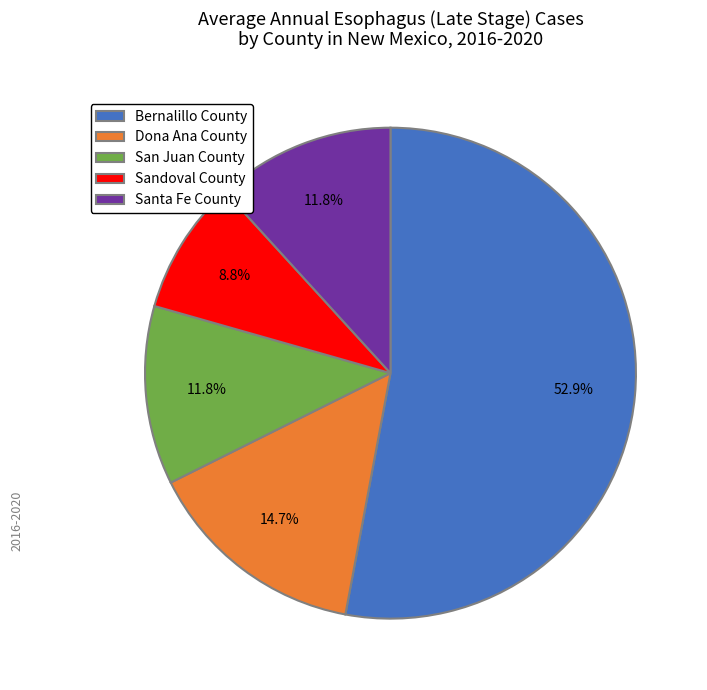

Does Bernalillo County represent more than half of the total?

Yes